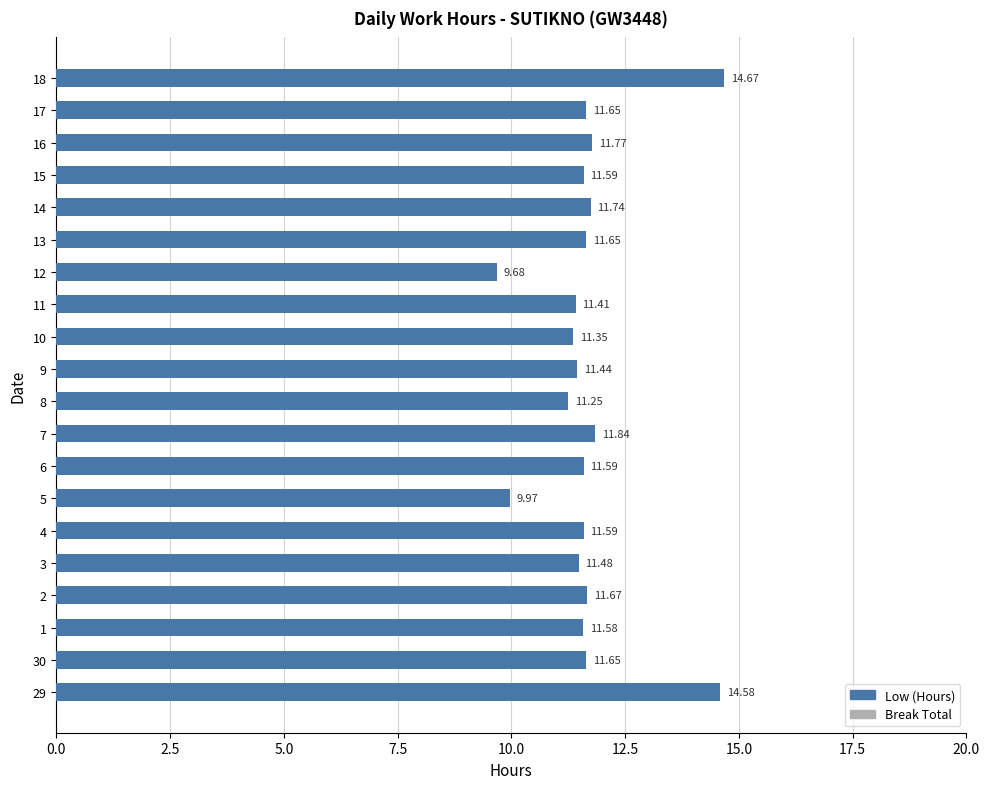

What is the sum of the values at 5 and 11?

21.4